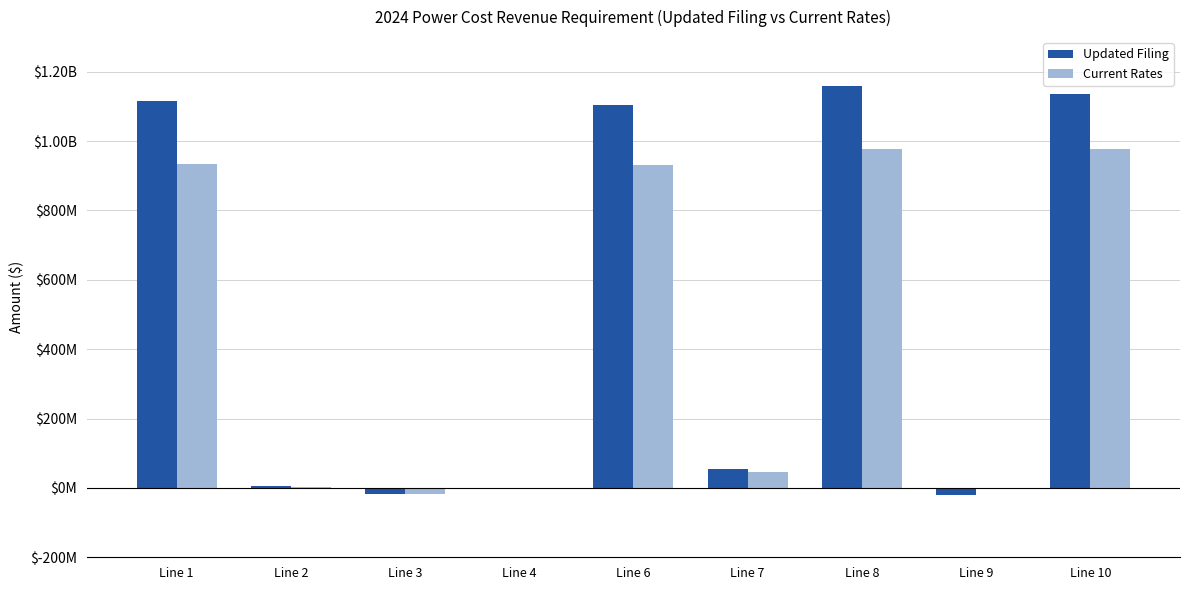

What are all the series names shown in the legend?

Updated Filing, Current Rates